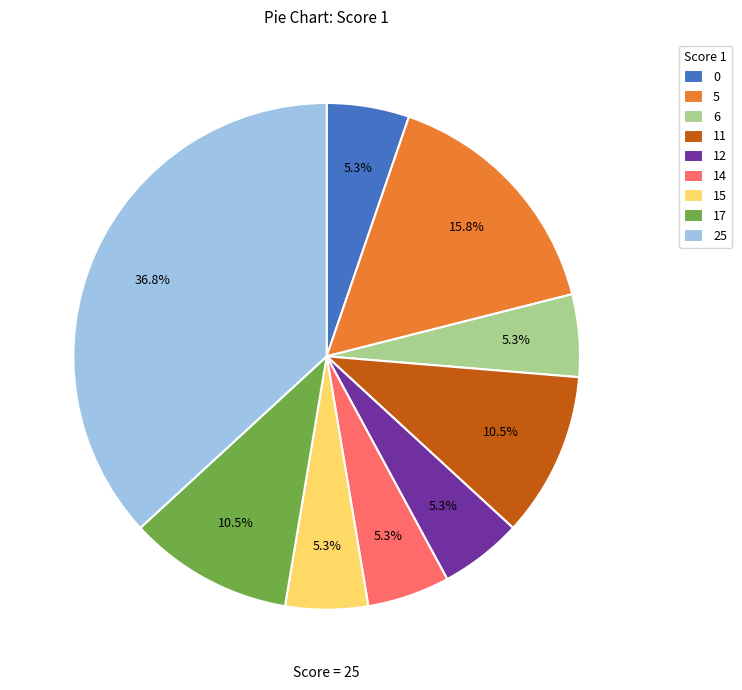

Does 25 represent more than half of the total?

No